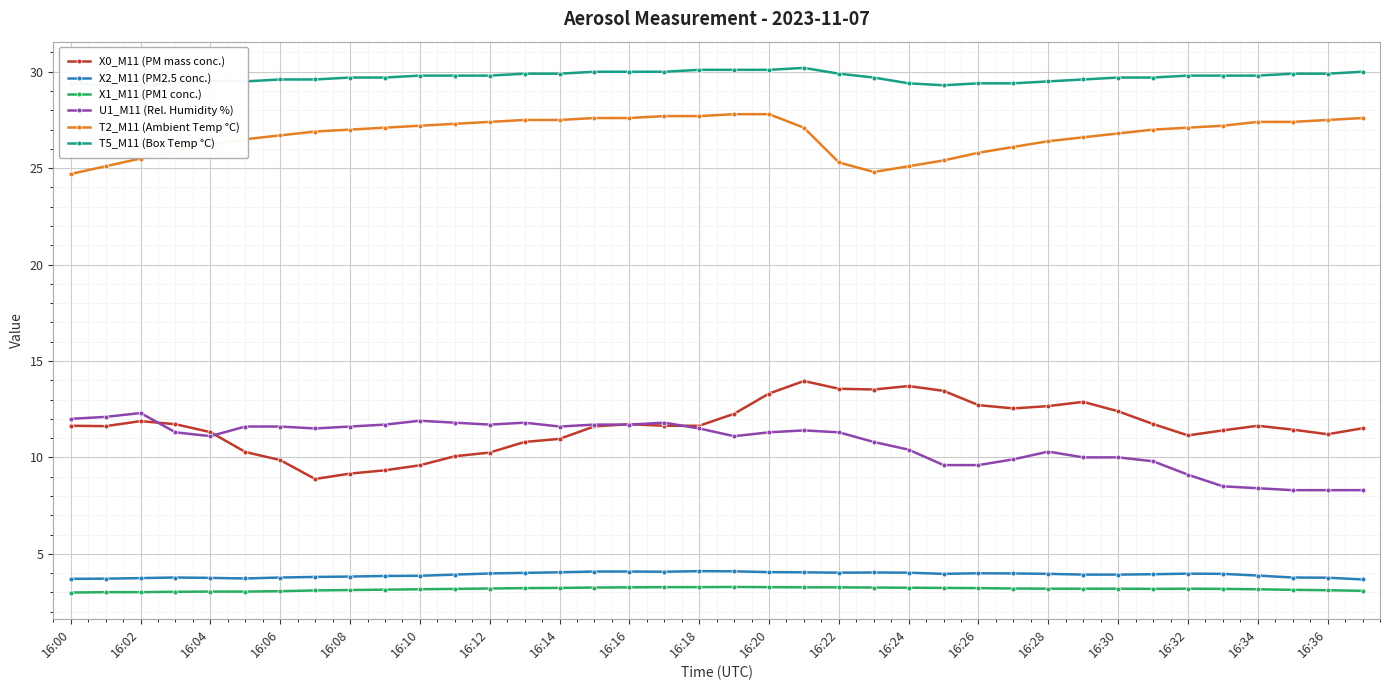

How many lines are shown in the chart?

6